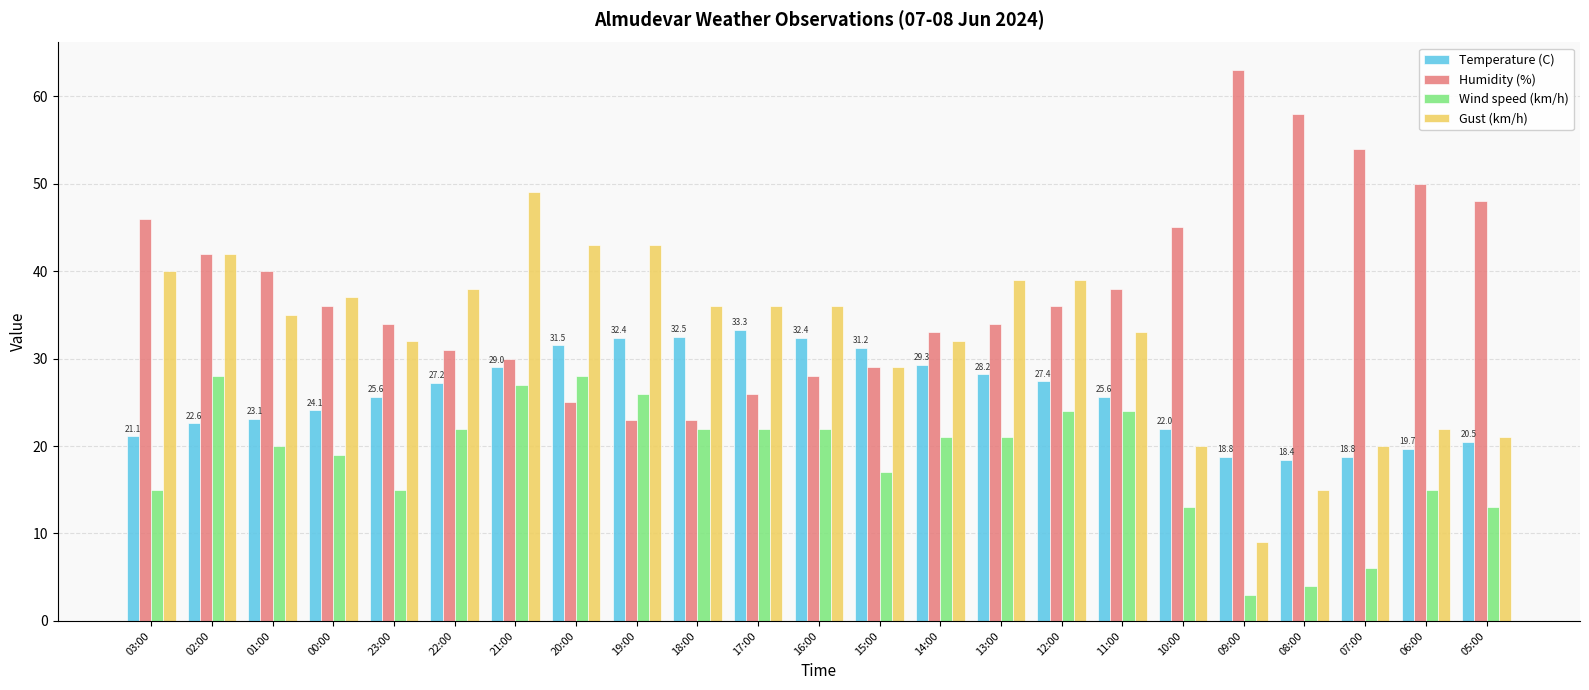

What is the sum of the Wind speed (km/h) values at 12:00 and 03:00?

39.0